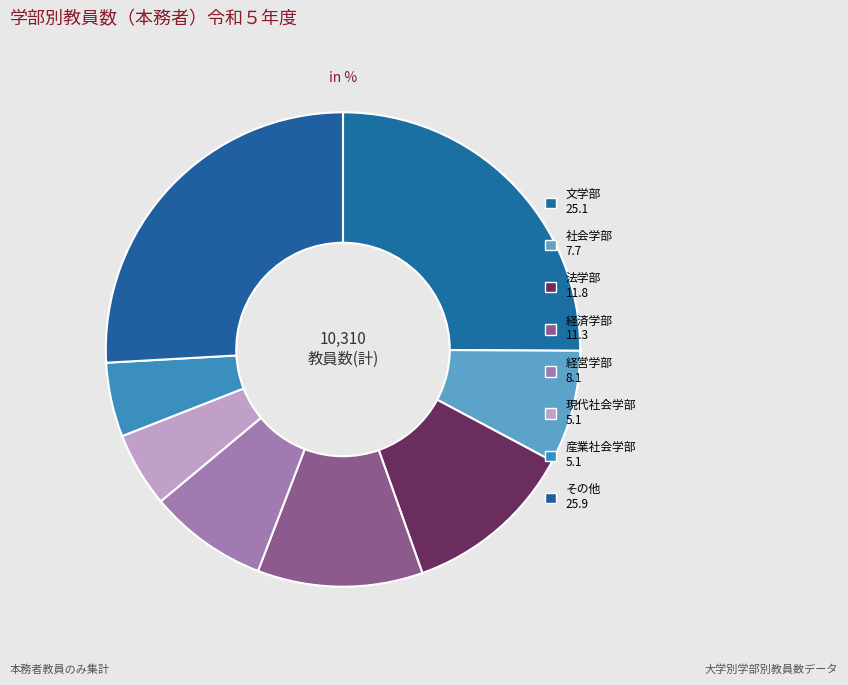

Which category has the biggest portion of the pie?

その他